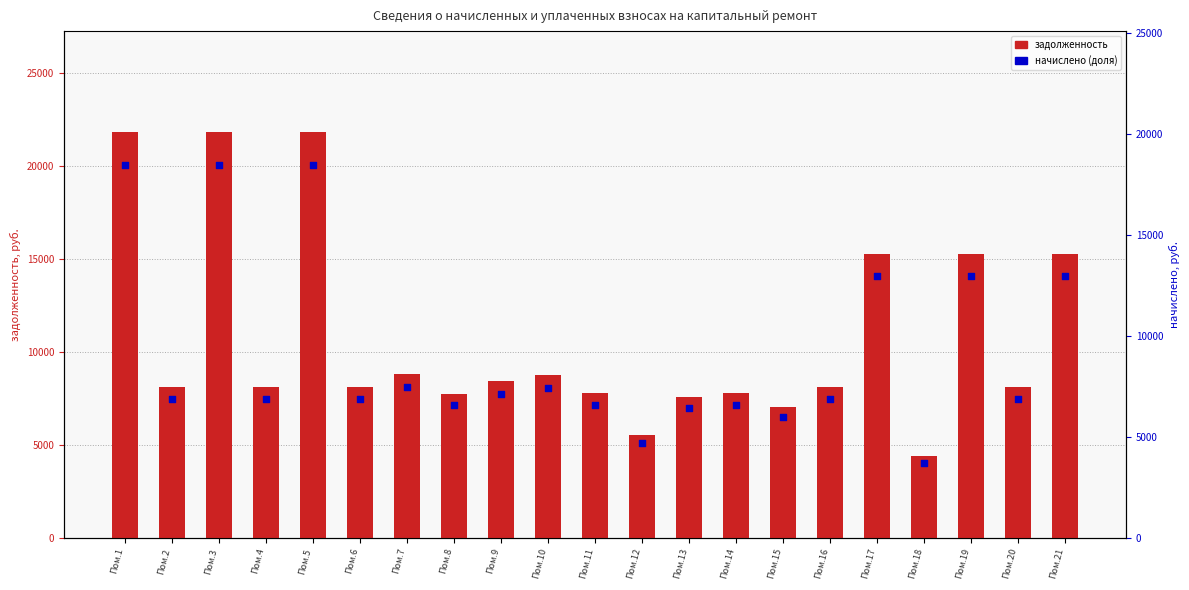

At how many categories does at least one series exceed 6573?

19